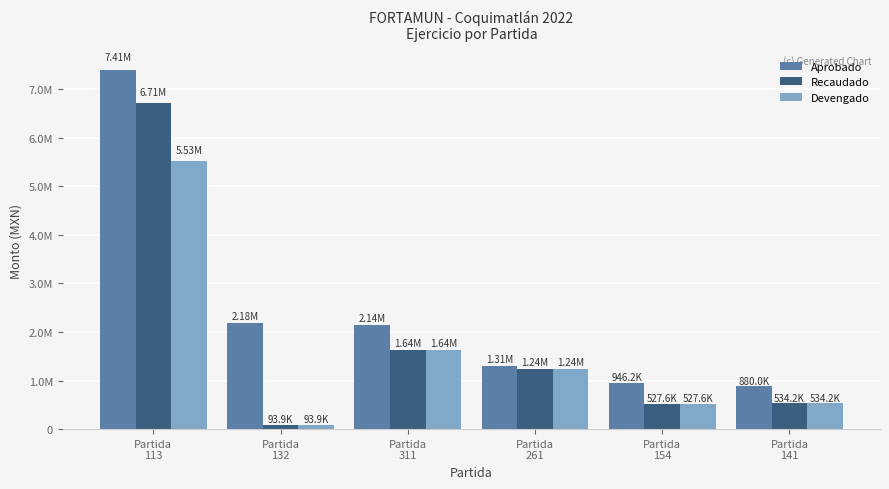

Which series has the widest spread of values?

Recaudado